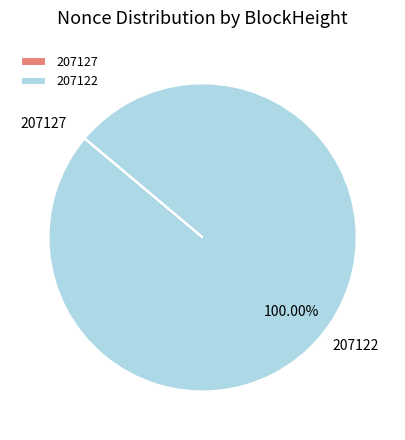

Which slice represents more than half of the pie?

207122